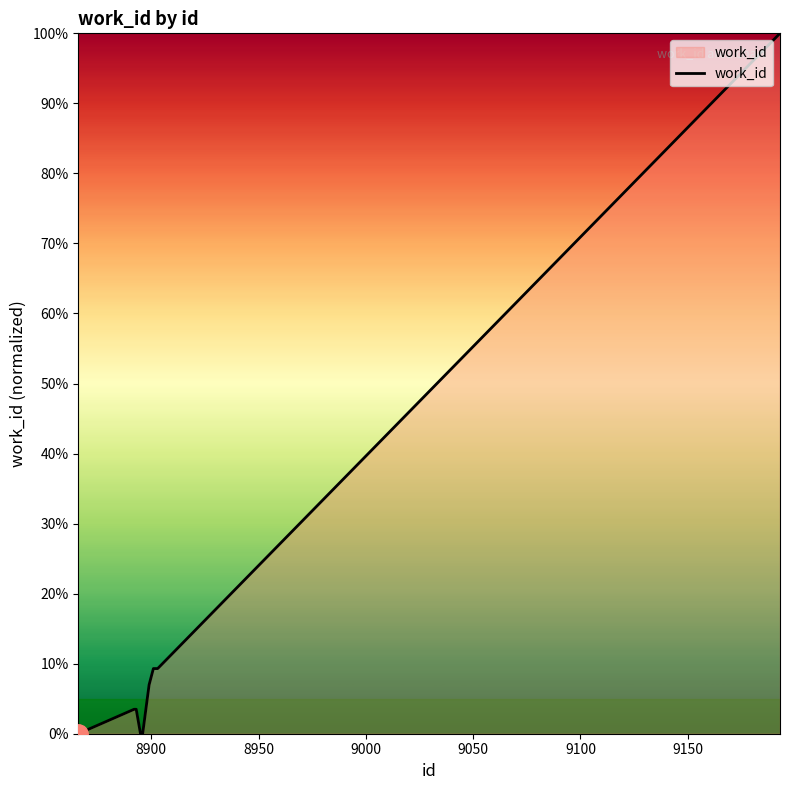

What is the difference between the maximum and minimum values?

100.0